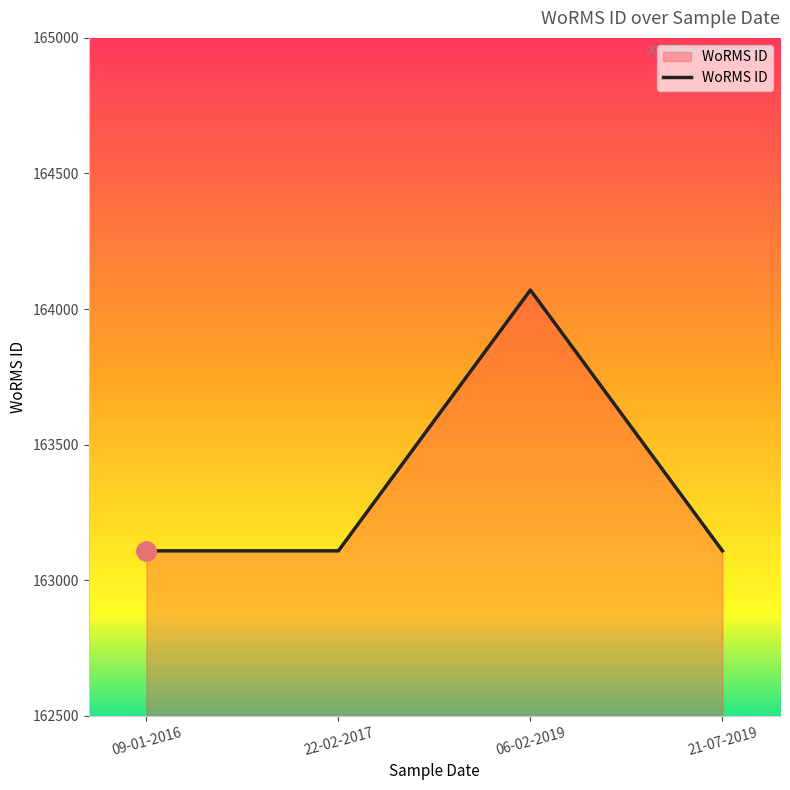

What is the difference between the maximum and minimum values?

962